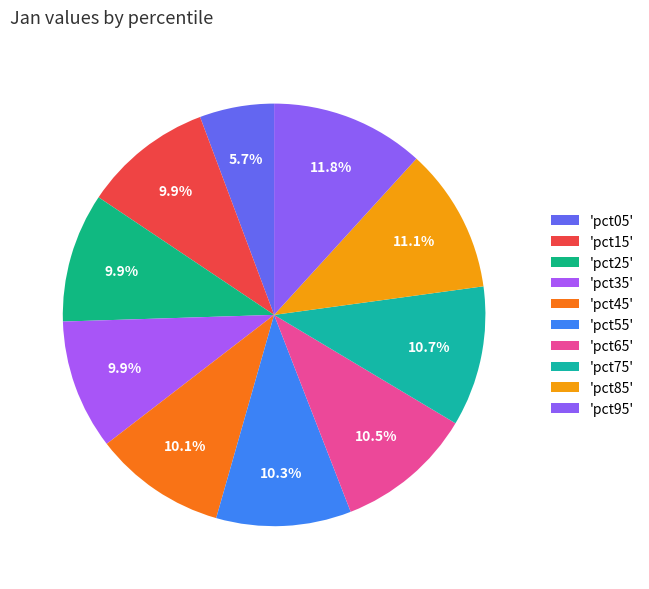

How many segments does this pie chart have?

10